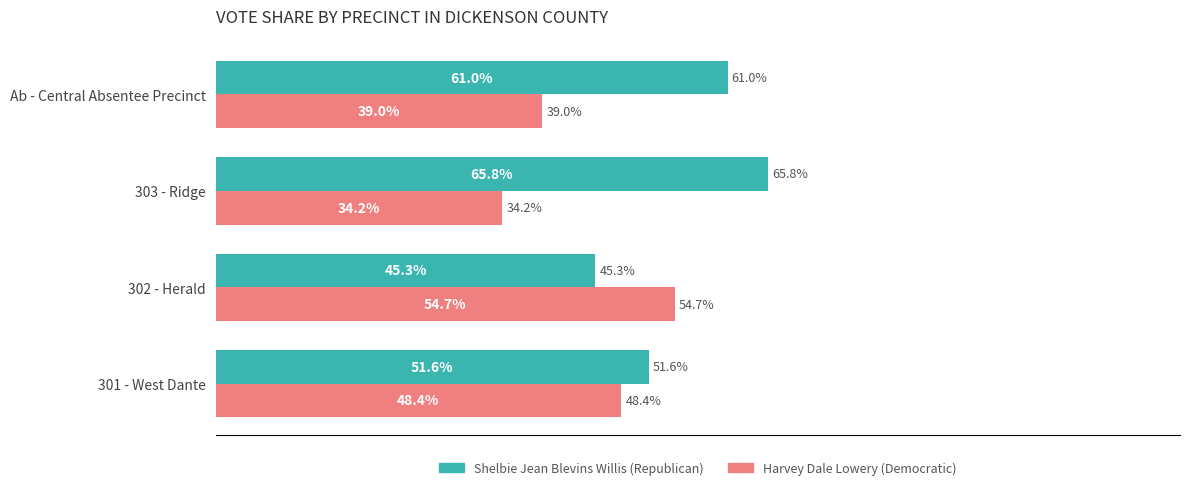

Rank the series by their maximum value, from highest to lowest.

Shelbie Jean Blevins Willis (Republican), Harvey Dale Lowery (Democratic)